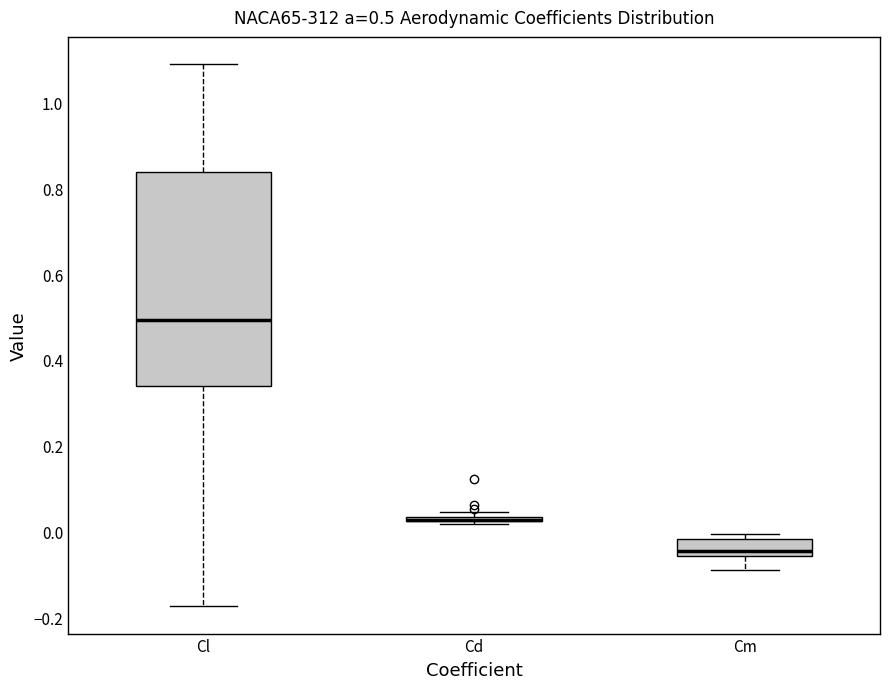

Comparing the boxes themselves (not the whiskers), which one is the tallest?

Cl